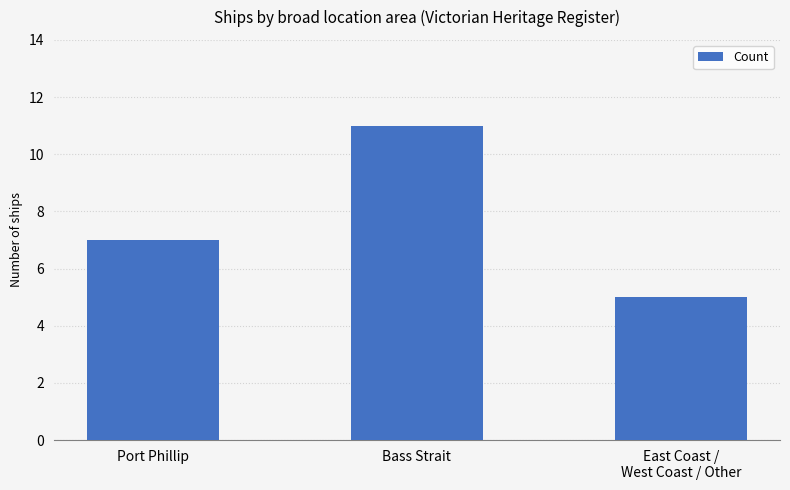

Reading left to right, list all the values displayed in this chart.

7	11	5